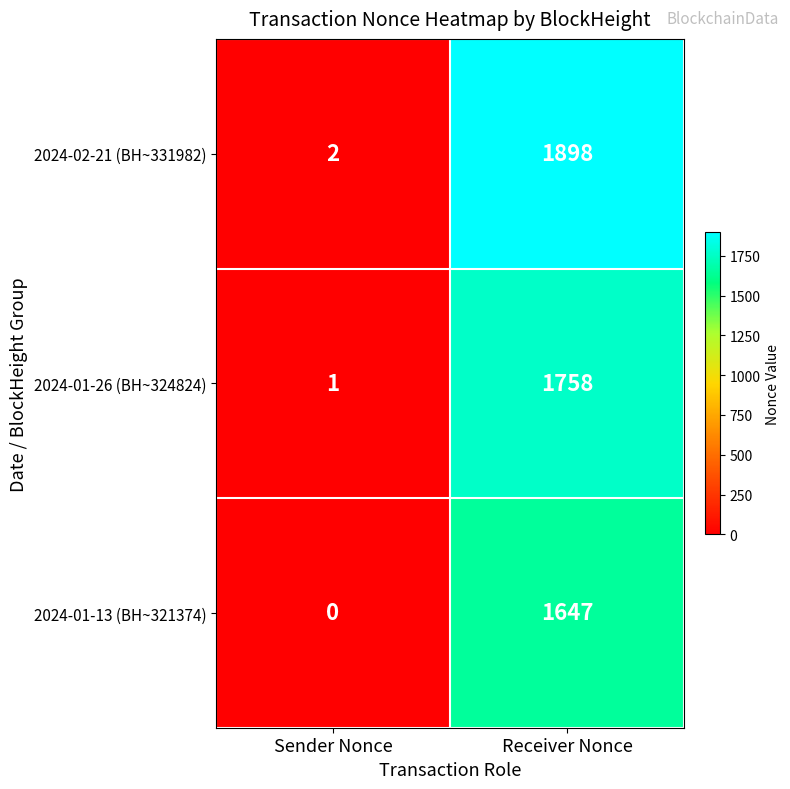

What is the sum of the 2024-02-21 (BH~331982) values at Receiver Nonce and Sender Nonce?

1900